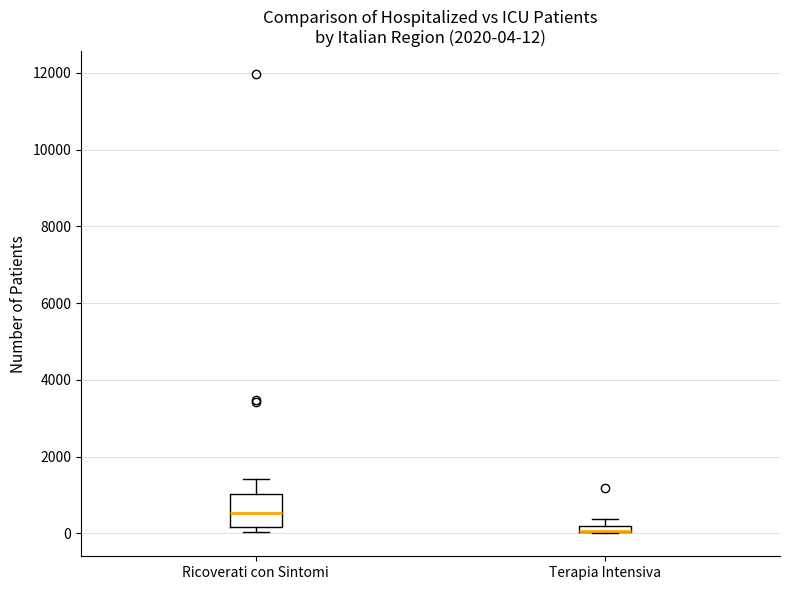

Comparing the boxes themselves (not the whiskers), which one is the tallest?

Ricoverati con Sintomi